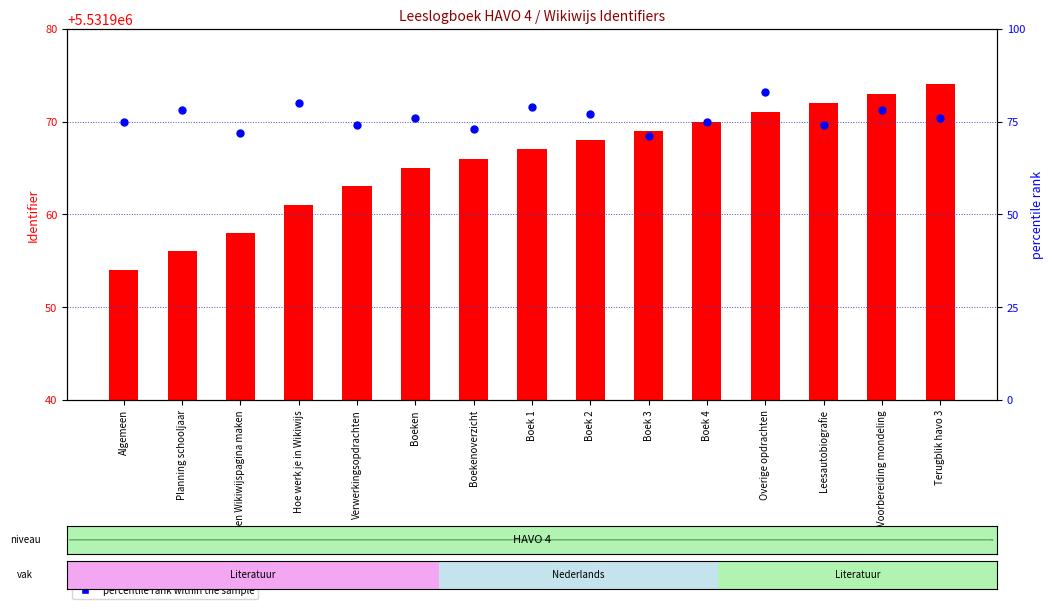

Is the value of identifier value at Overige opdrachten greater than the value of percentile rank within the sample at Verwerkingsopdrachten?

Yes